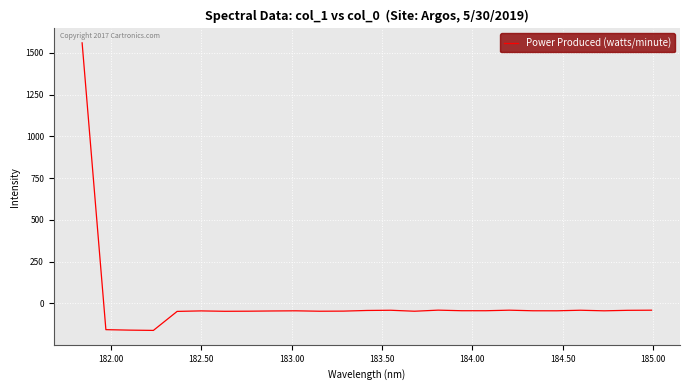

What is the difference between the maximum and minimum values?

1721.8